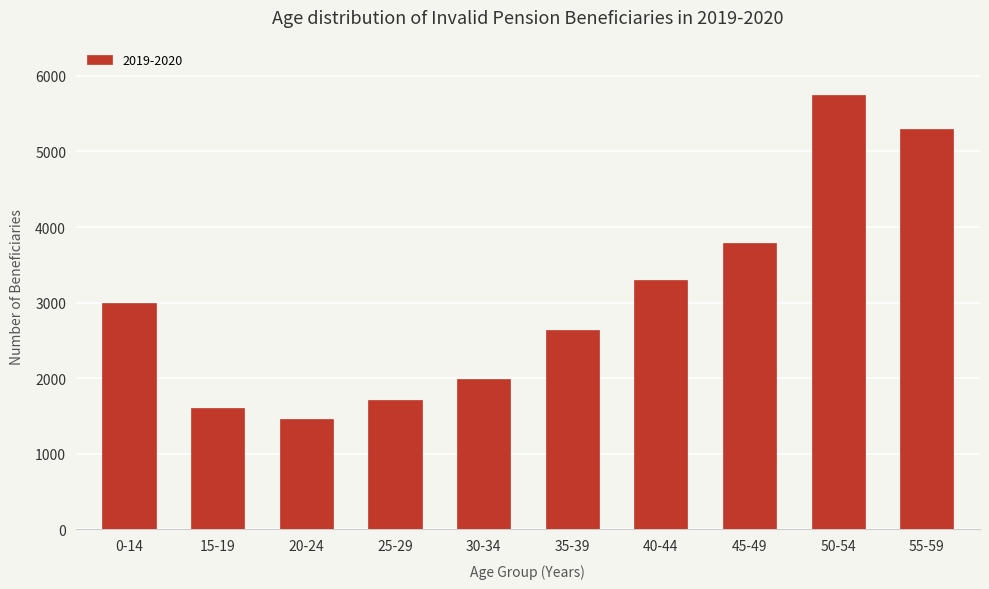

Reading left to right, extract all data points from this chart.

2997	1611	1467	1716	1989	2634	3296	3791	5751	5297